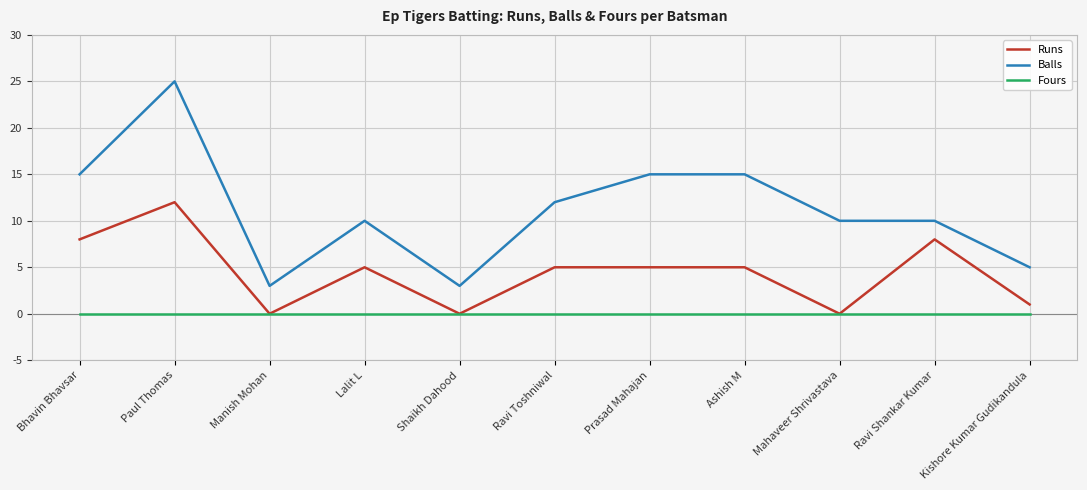

What position from the right is Lalit L?

8